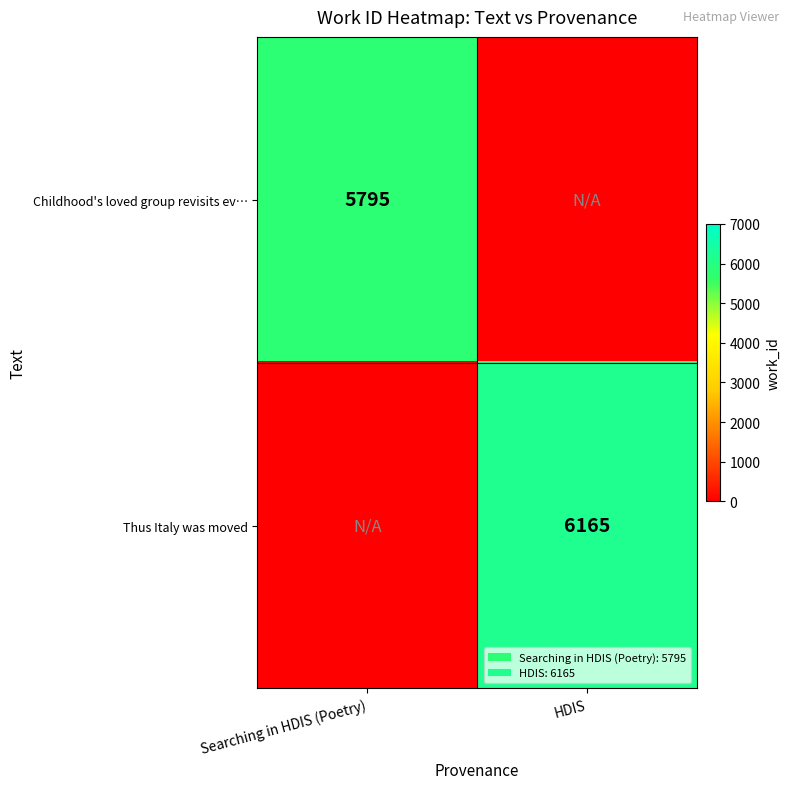

Is it true that Thus Italy was moved equals 3800 at HDIS?

False